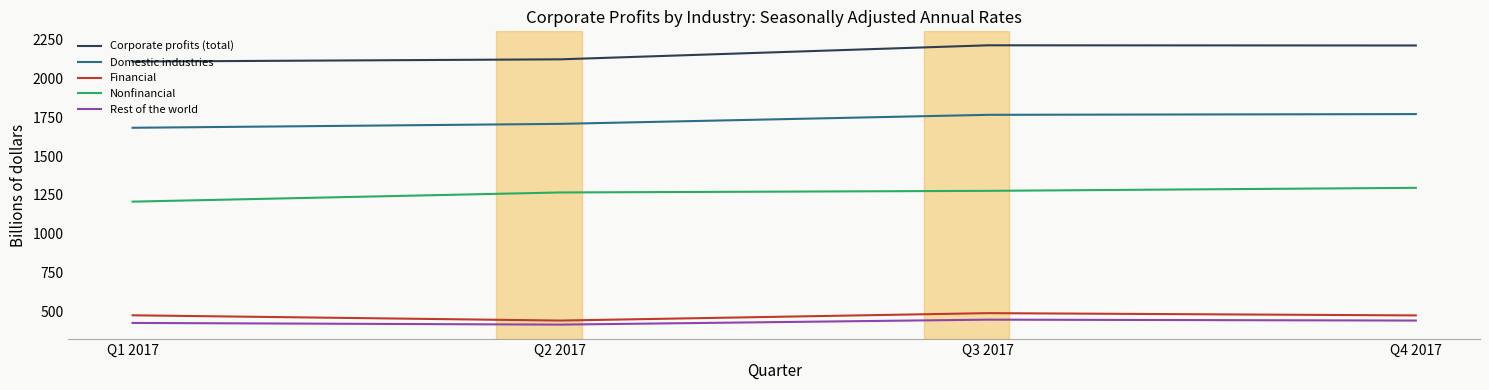

The Rest of the world series shows 116.9 at Q1 2017. True or false?

False